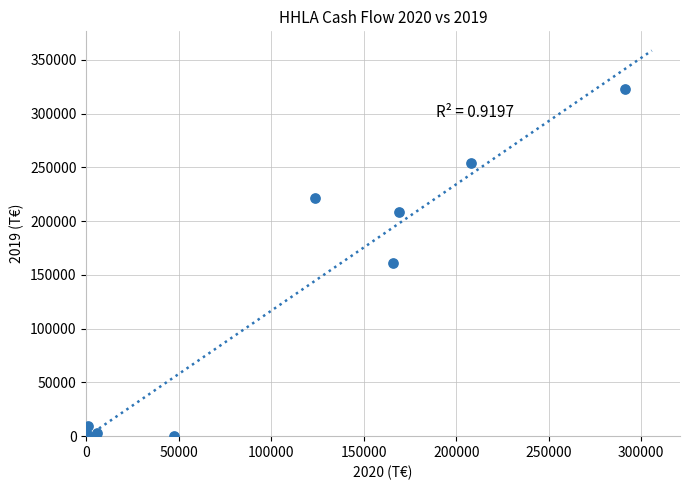

What is the average Y value?

131320